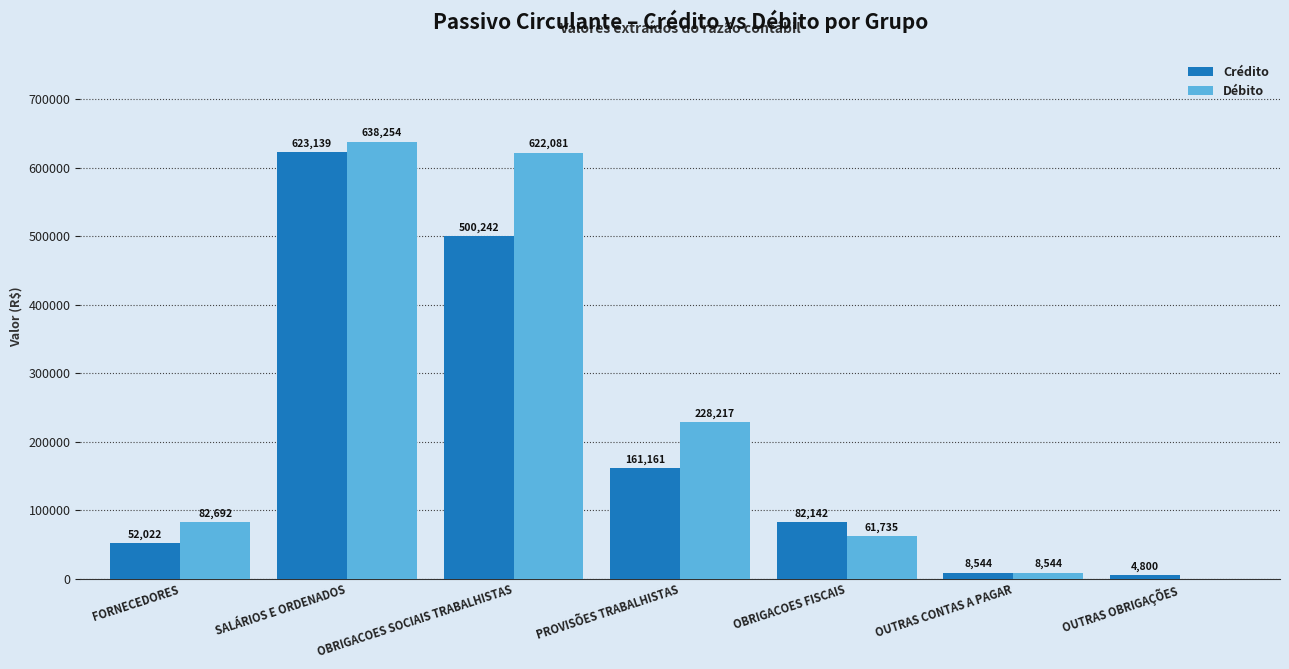

What is the maximum value for Débito?

638254.3